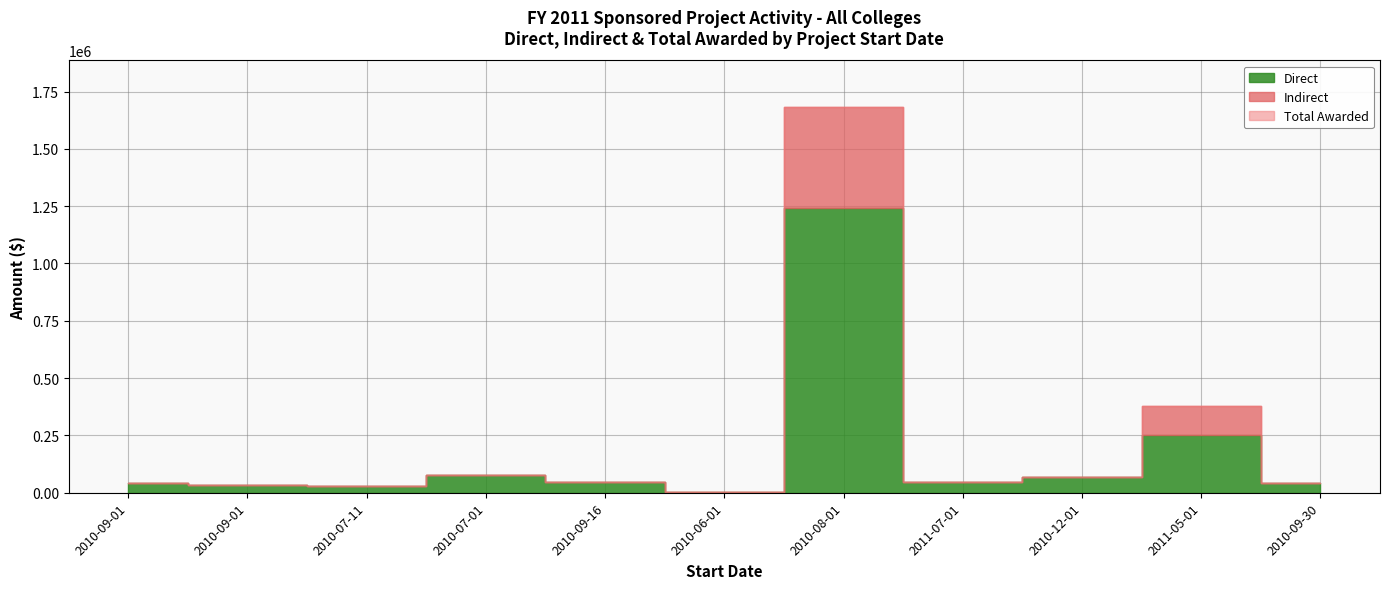

True or false: Indirect and Direct cross at least once.

False